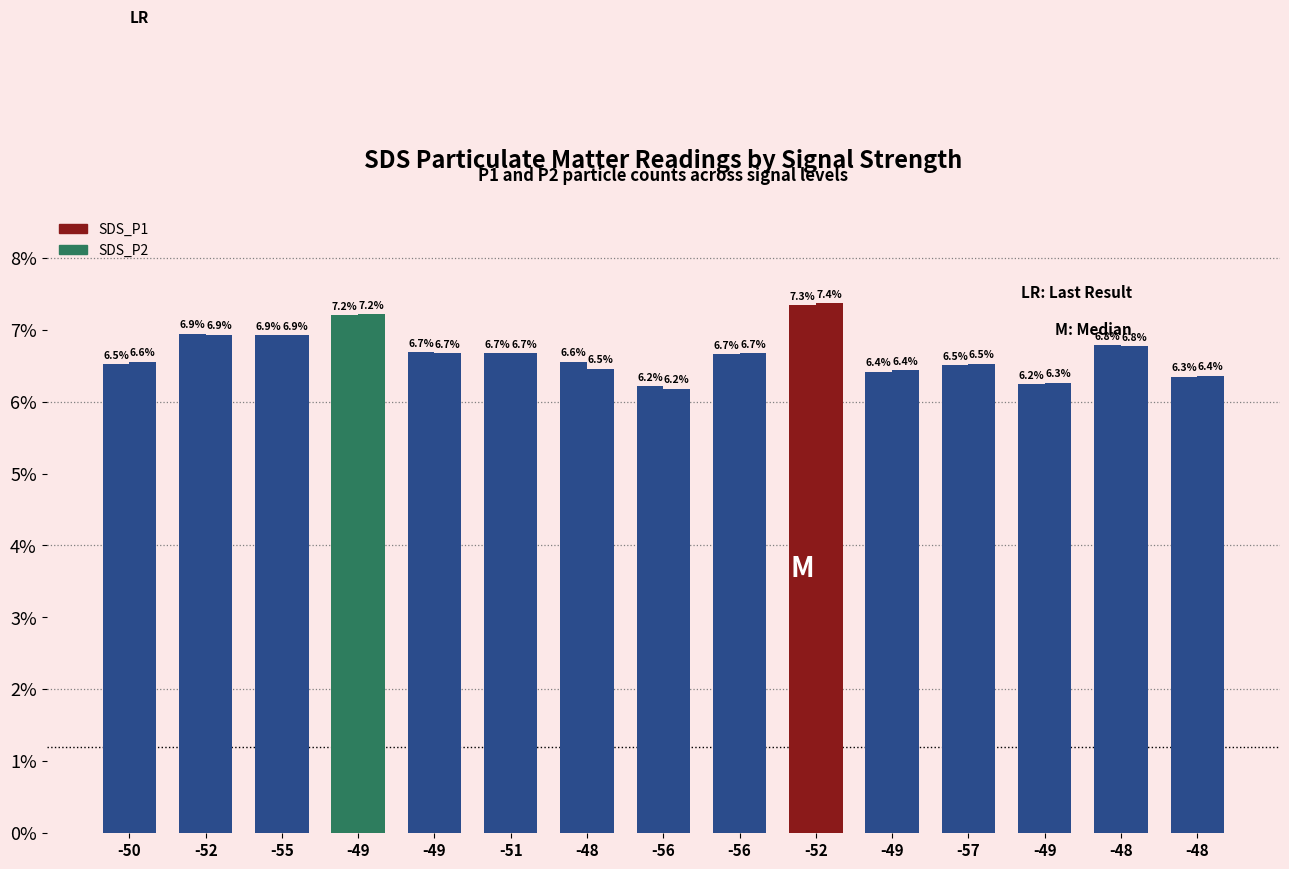

List the series in order of their peak value, highest first.

SDS_P2, SDS_P1